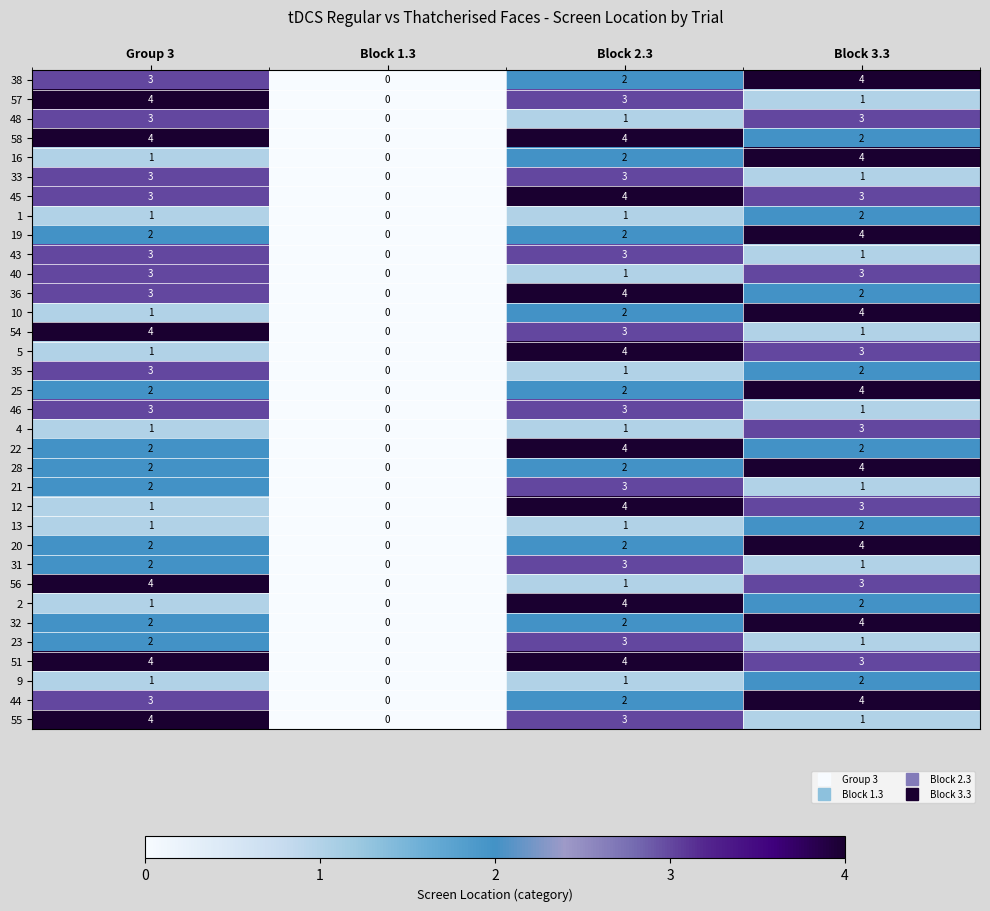

Is the value of 36 at Block 2.3 greater than the value of 57 at Block 2.3?

Yes